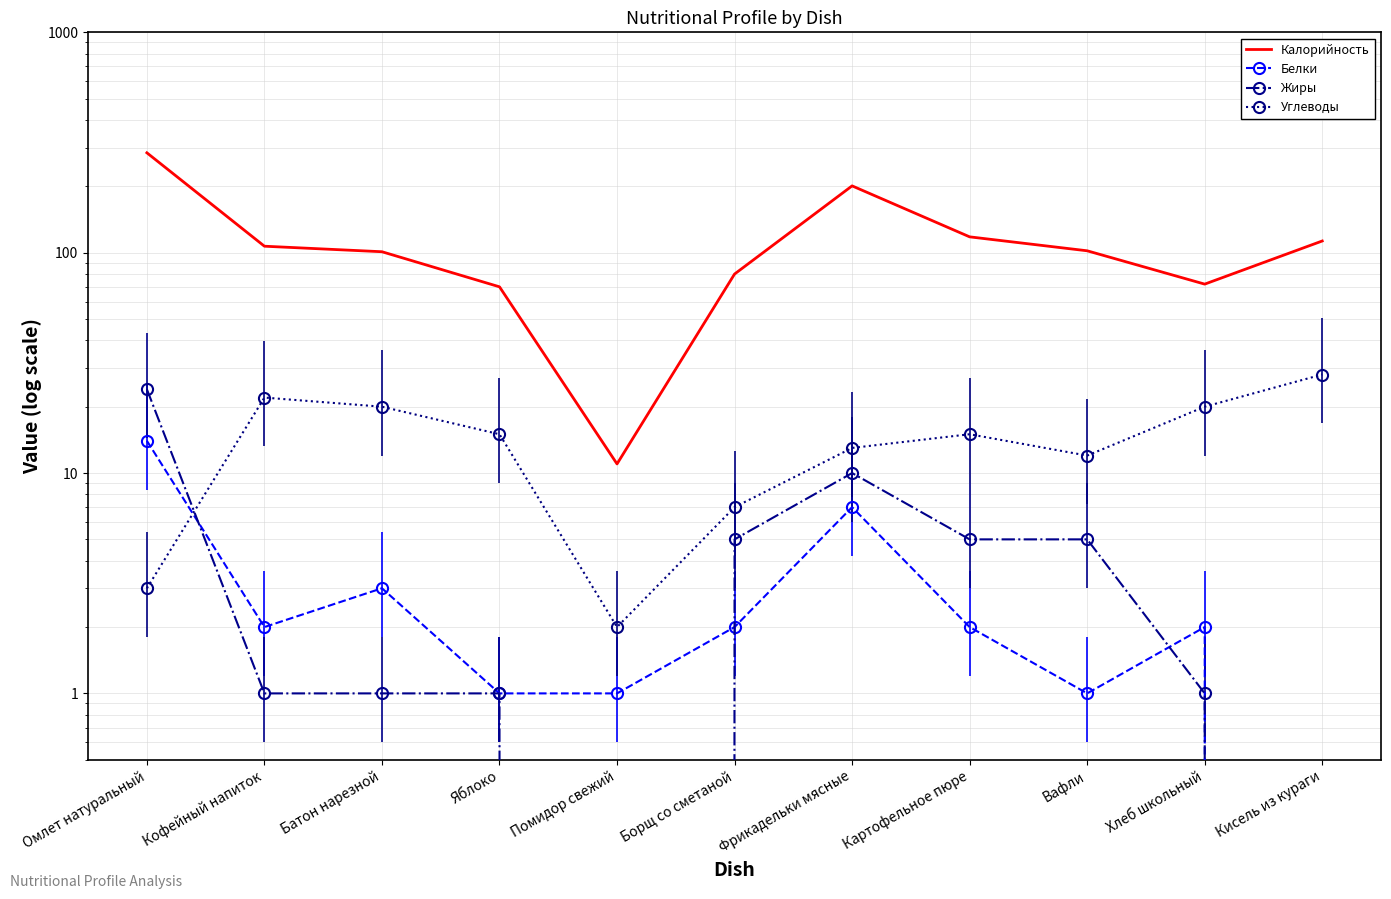

The value of Калорийность at Кисель из кураги is 113. True or false?

True